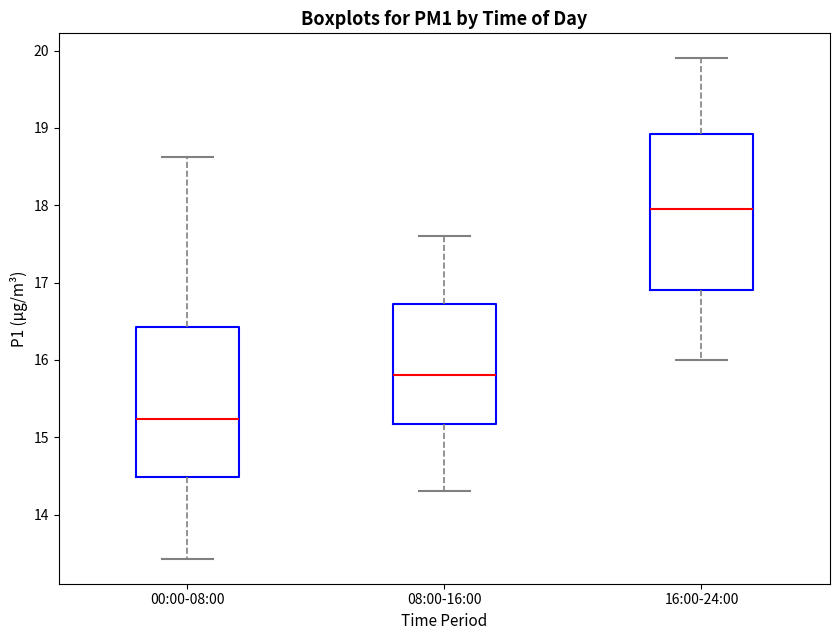

Reading left to right, transcribe this box plot: for each box, give where its median line is, the range the box spans, and where its two whiskers end, as read against the y-axis. The values are not printed on the chart, so give them approximately, as read against the axis.

00:00-08:00: median 15.2, box 14.5 to 16.4, whiskers 13.4 to 18.6
08:00-16:00: median 15.8, box 15.2 to 16.7, whiskers 14.3 to 17.6
16:00-24:00: median 18.0, box 16.9 to 18.9, whiskers 16.0 to 19.9